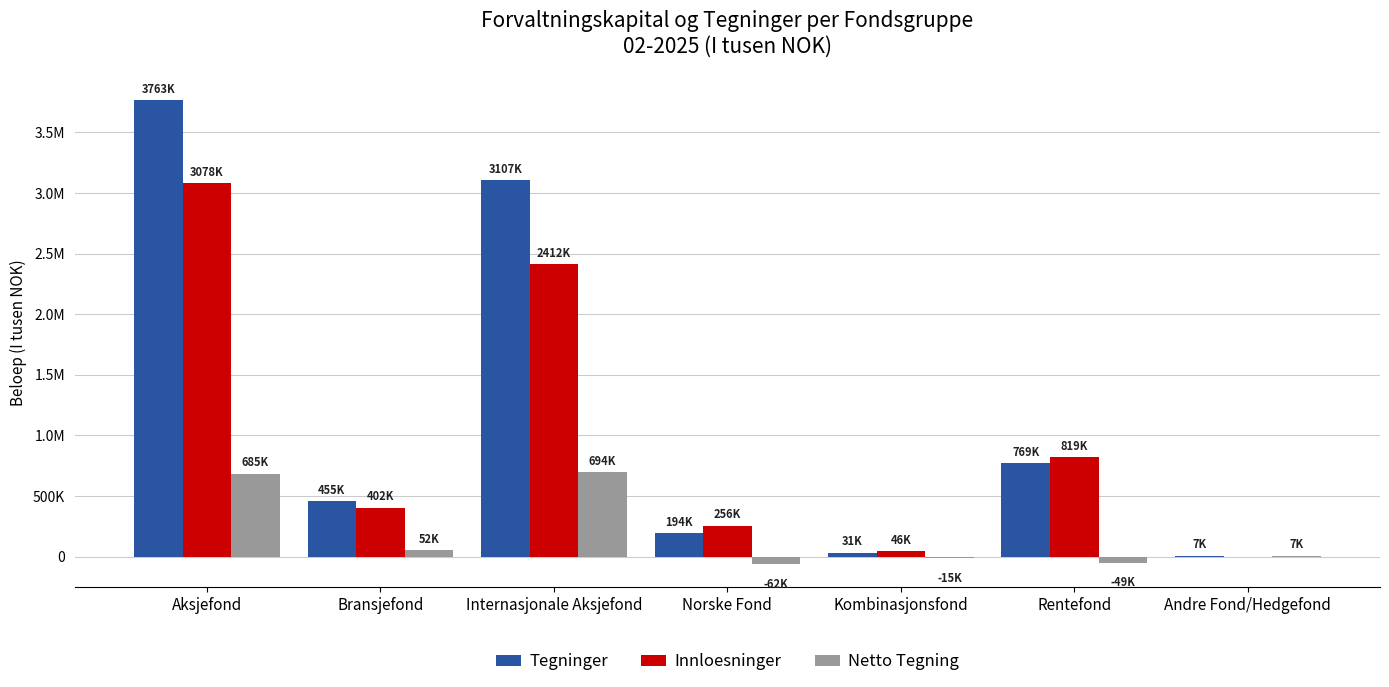

What are all the series names shown in the legend?

Tegninger, Innloesninger, Netto Tegning